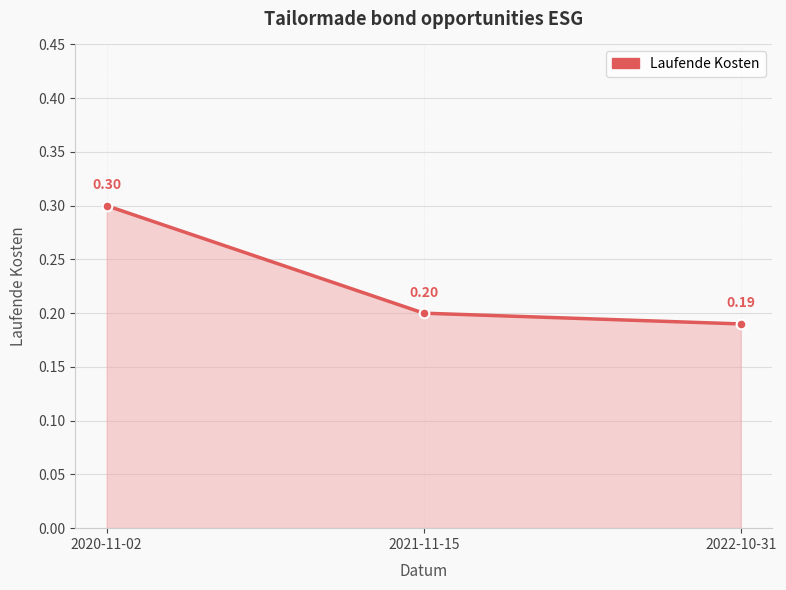

What is the label of the 3rd point from the left?

2022-10-31